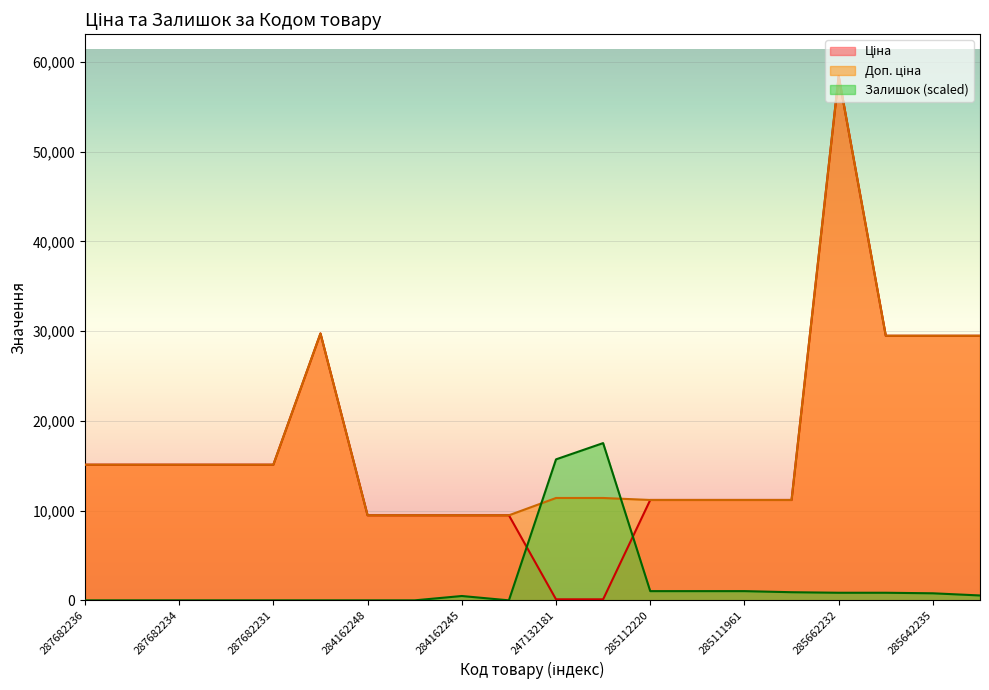

Rank the series at 284162246 from lowest to highest value.

Залишок, Ціна, Доп. ціна